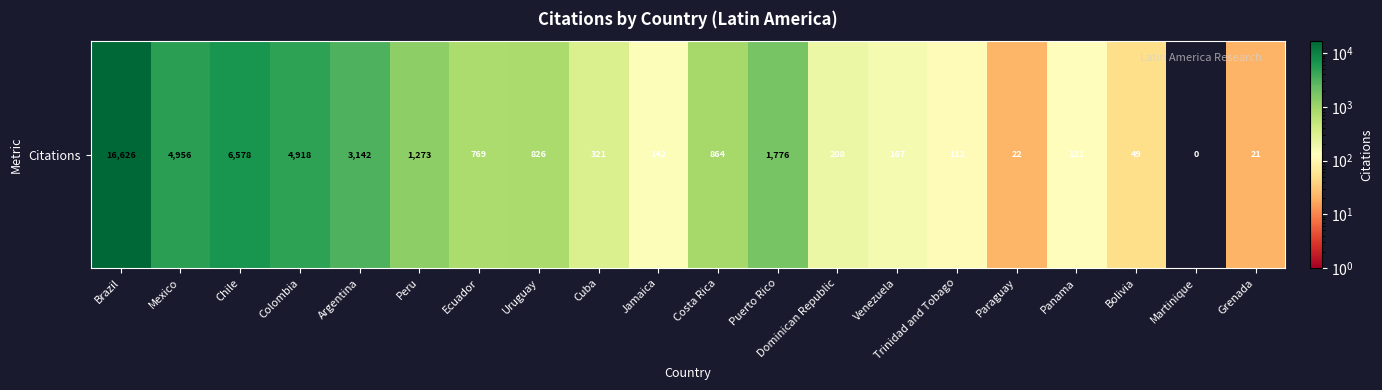

Reading left to right, list all the values displayed in this chart.

Brazil=16626	Mexico=4956	Chile=6578	Colombia=4918	Argentina=3142	Peru=1273	Ecuador=769	Uruguay=826	Cuba=321	Jamaica=142	Costa Rica=864	Puerto Rico=1776	Dominican Republic=208	Venezuela=167	Trinidad and Tobago=112	Paraguay=22	Panama=121	Bolivia=49	Martinique=0	Grenada=21